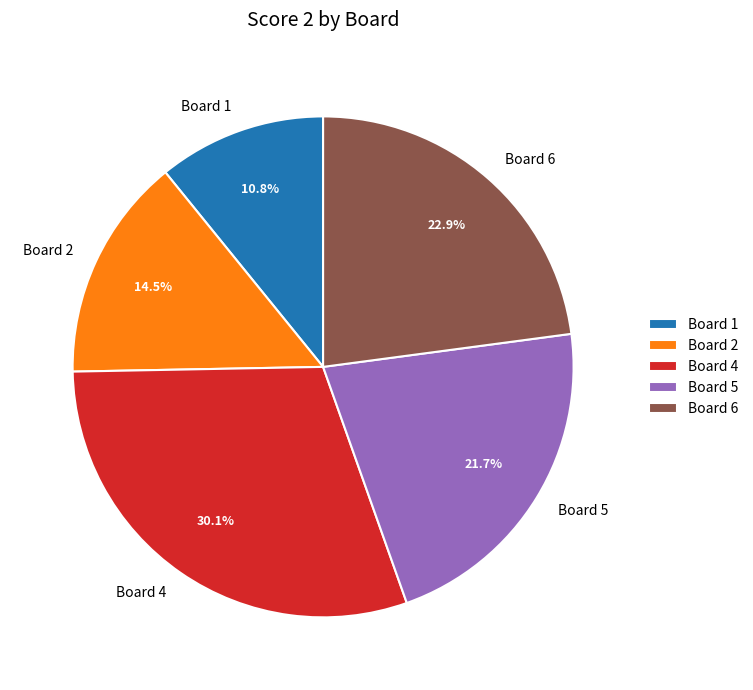

Is it true that Board 1 is 24% of the pie?

False